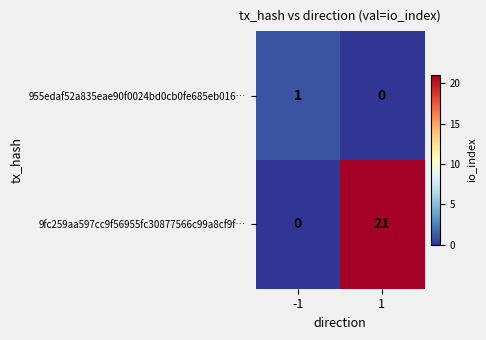

Count the number of data series in this chart.

2